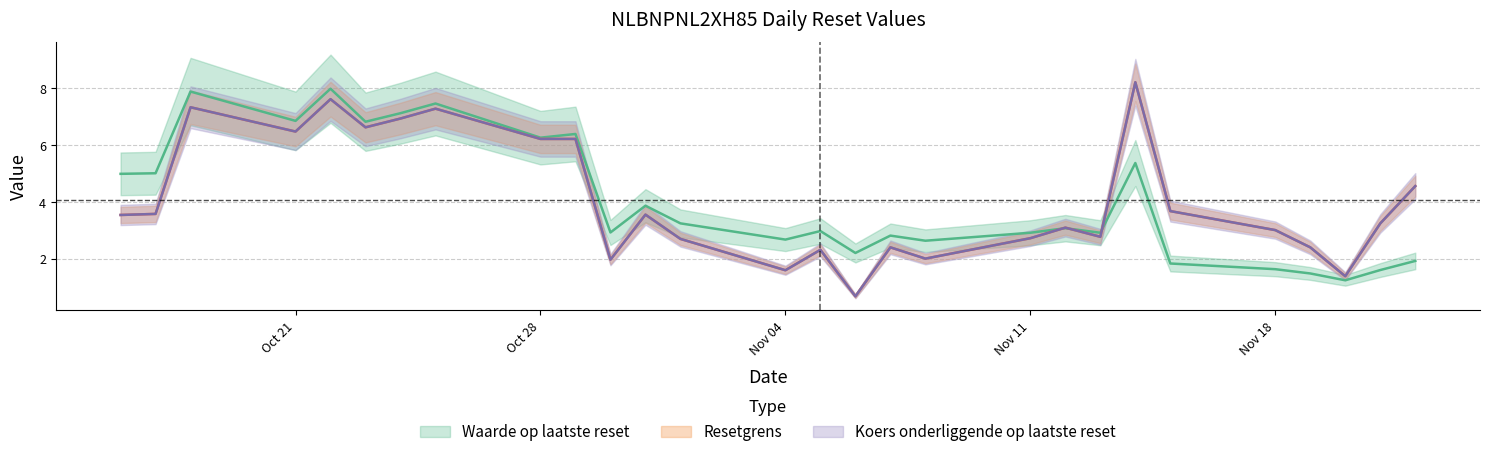

At which label is Resetgrens closest to 4?

2024-11-15